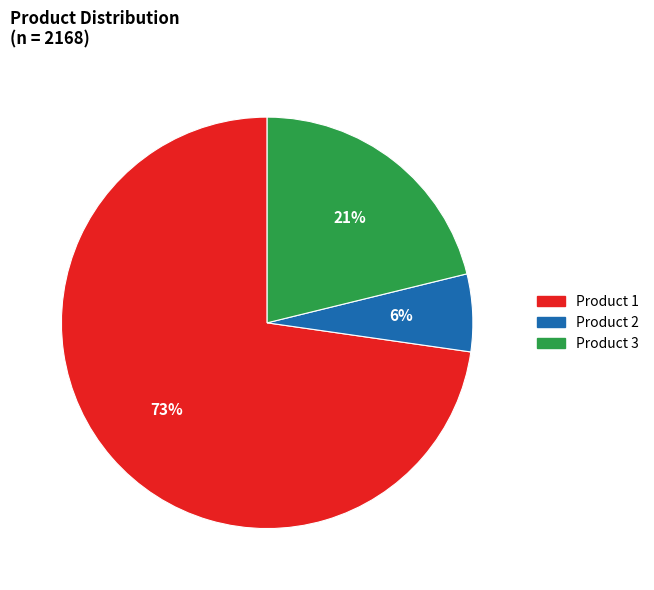

Between Product 1 and Product 3, which is larger?

Product 1